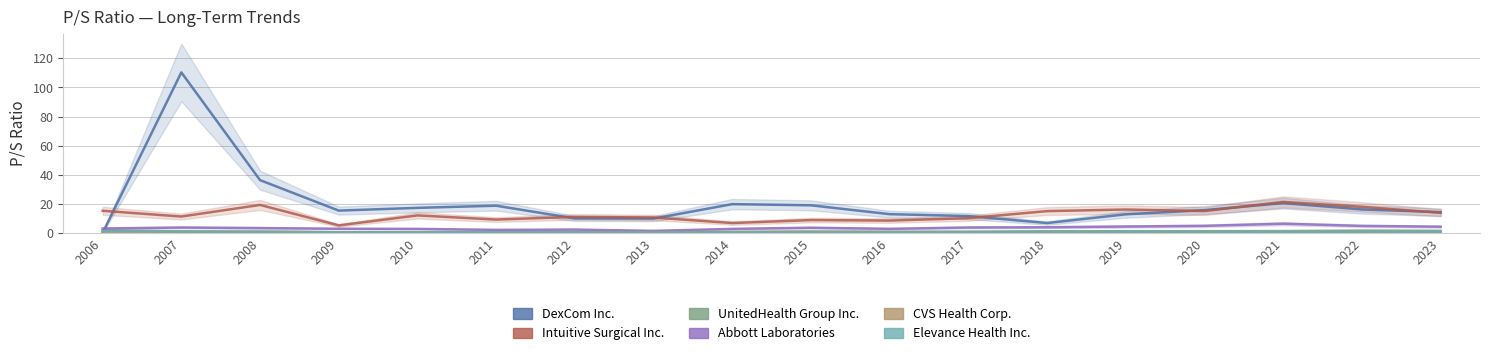

What is the approximate value of UnitedHealth Group Inc. at 2022?

1.6